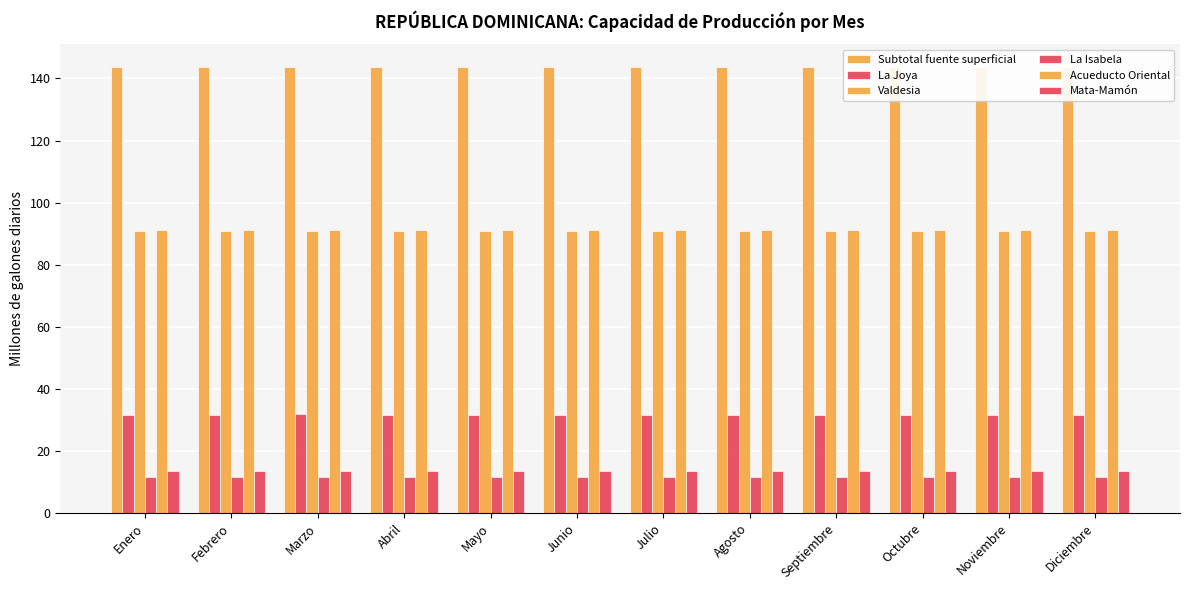

Reading left to right, transcribe all the data shown in this chart.

Subtotal fuente superficial: 143.8	143.8	143.8	143.8	143.8	143.8	143.8	143.8	143.8	143.8	143.8	143.8
La Joya: 31.7	31.7	31.8	31.7	31.7	31.7	31.7	31.7	31.7	31.7	31.7	31.7
Valdesia: 91.0	91.0	91.0	91.0	91.0	91.0	91.0	91.0	91.0	91.0	91.0	91.0
La Isabela: 11.5	11.5	11.5	11.5	11.5	11.5	11.5	11.5	11.5	11.5	11.5	11.5
Acueducto Oriental: 91.3	91.3	91.3	91.3	91.3	91.3	91.3	91.3	91.3	91.3	91.3	91.3
Mata-Mamón: 13.7	13.7	13.7	13.7	13.7	13.7	13.7	13.7	13.7	13.7	13.7	13.7